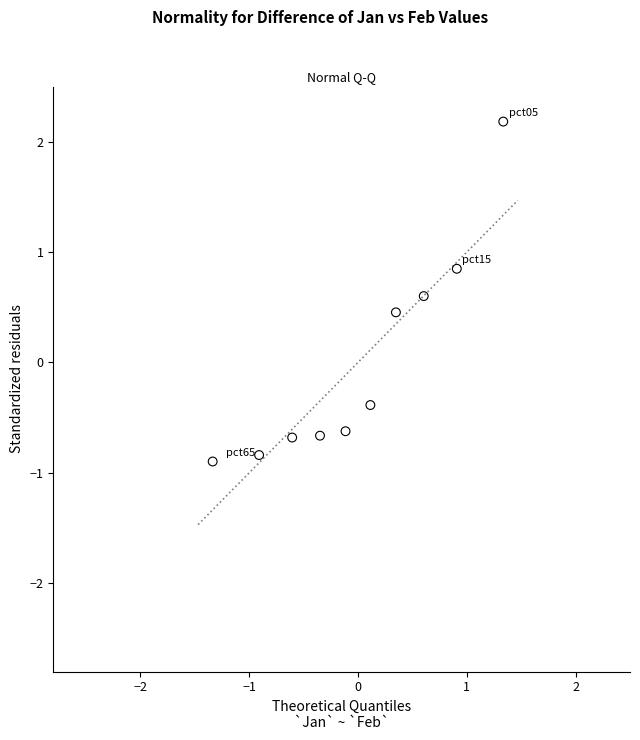

What Y value in the scatter plot is closest to 0?

-0.4